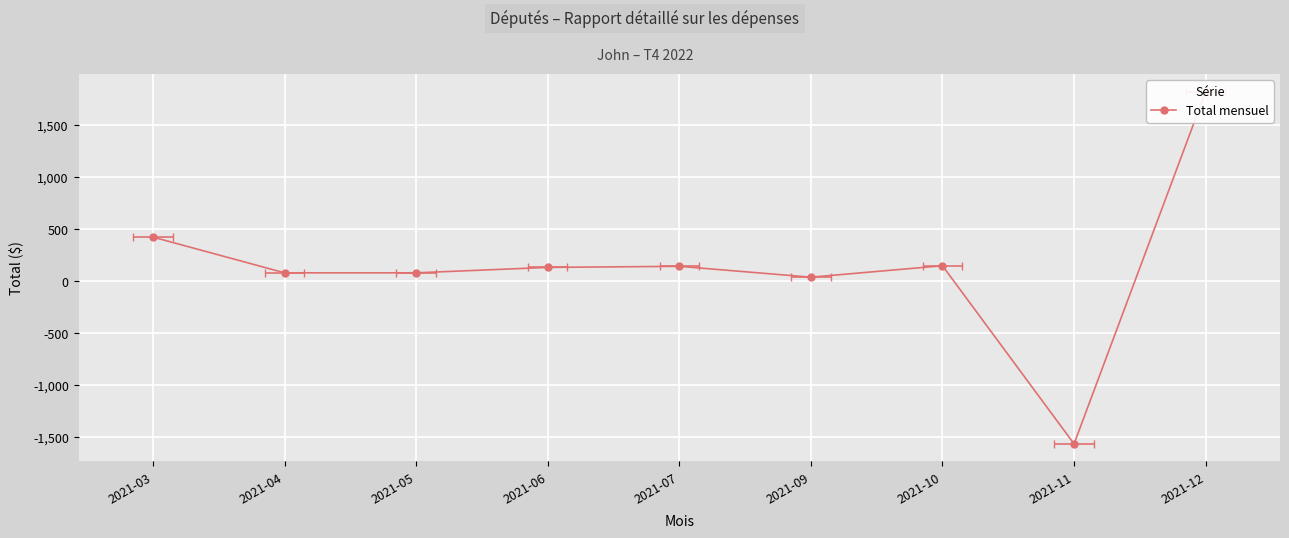

True or false: the data shows 2721.6 at 2021-12.

False